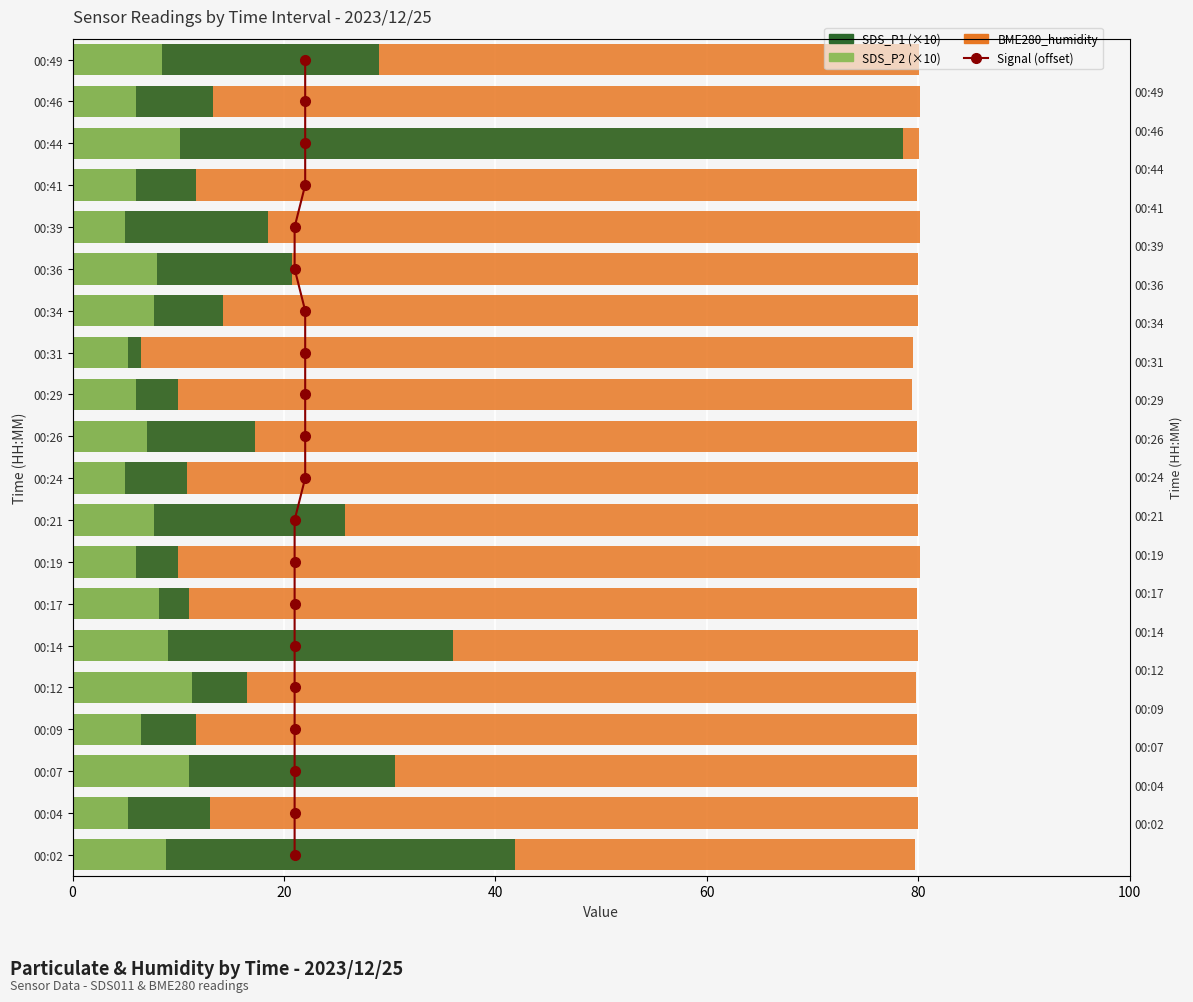

Which series has the widest spread of values?

SDS_P1 (×10)